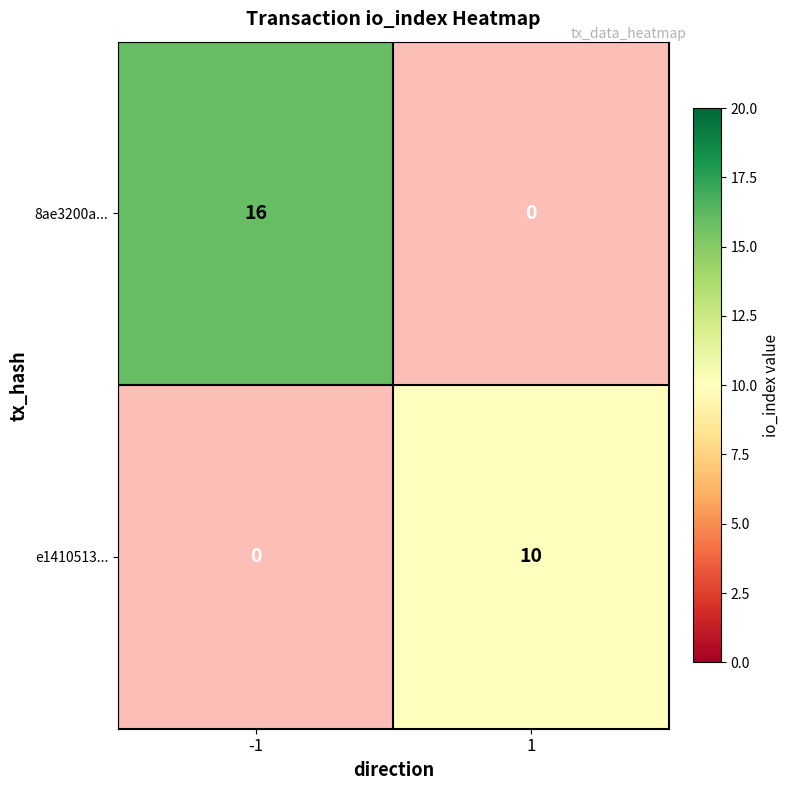

The e1410513... series shows 0.3 at -1. True or false?

False